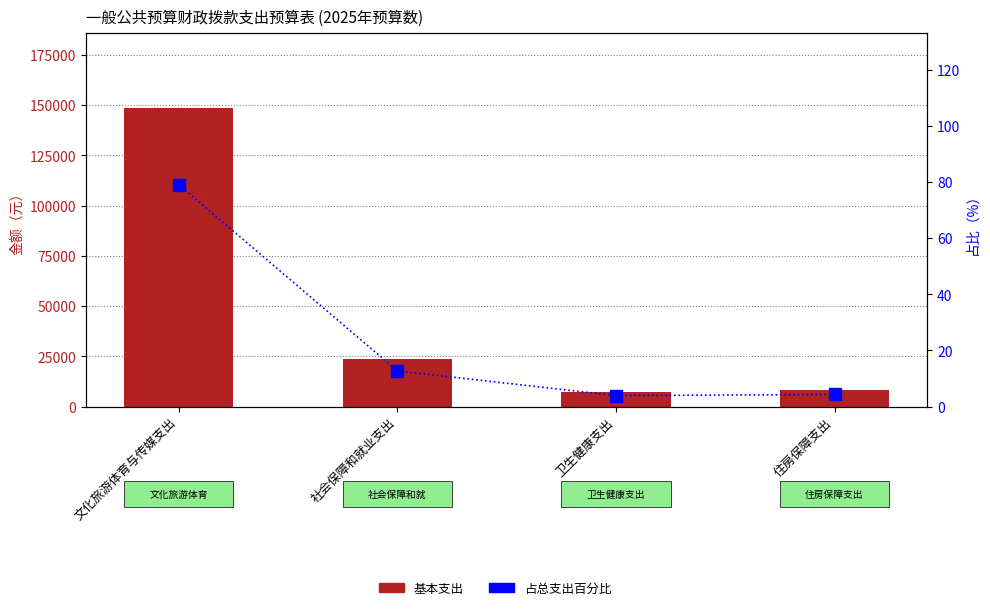

True or false: 基本支出 has a value of 7327.3 at 卫生健康支出.

True